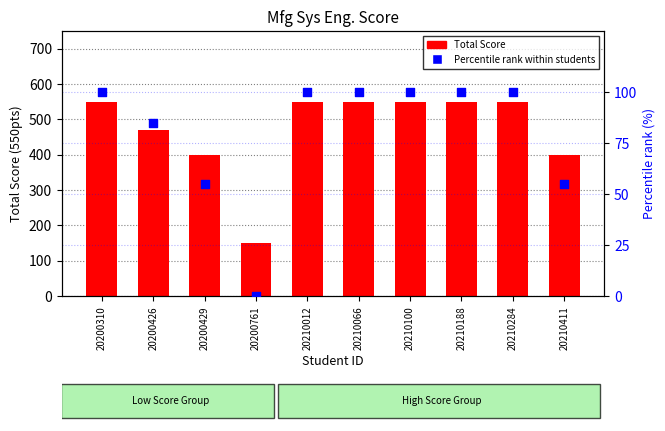

Which series has the largest total across all categories?

Total Score (550pts)